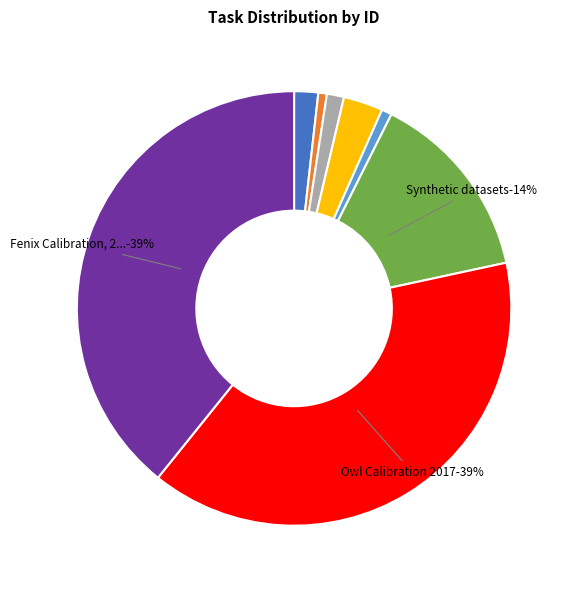

Does Fenix Calibration, 2017 account for over 50% of the chart?

No